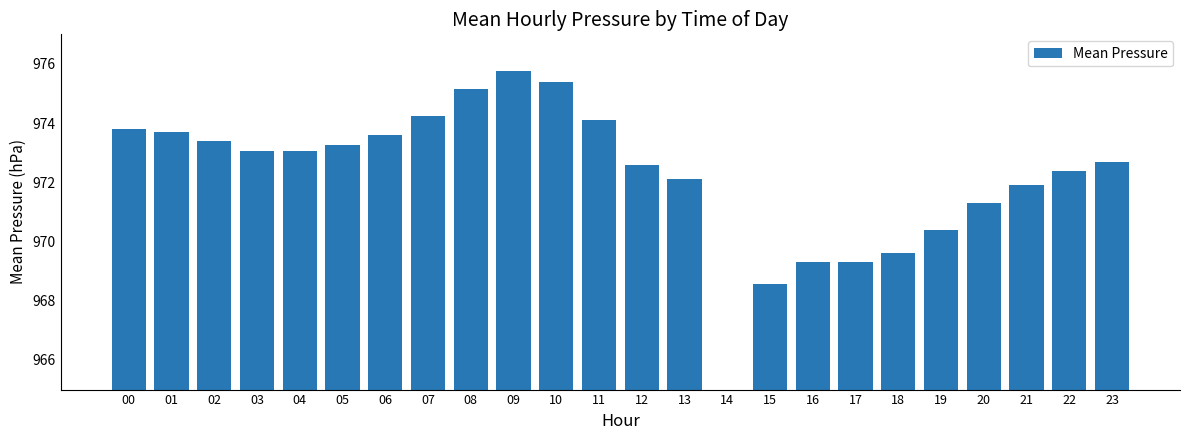

At which label is the value closest to 487?

15